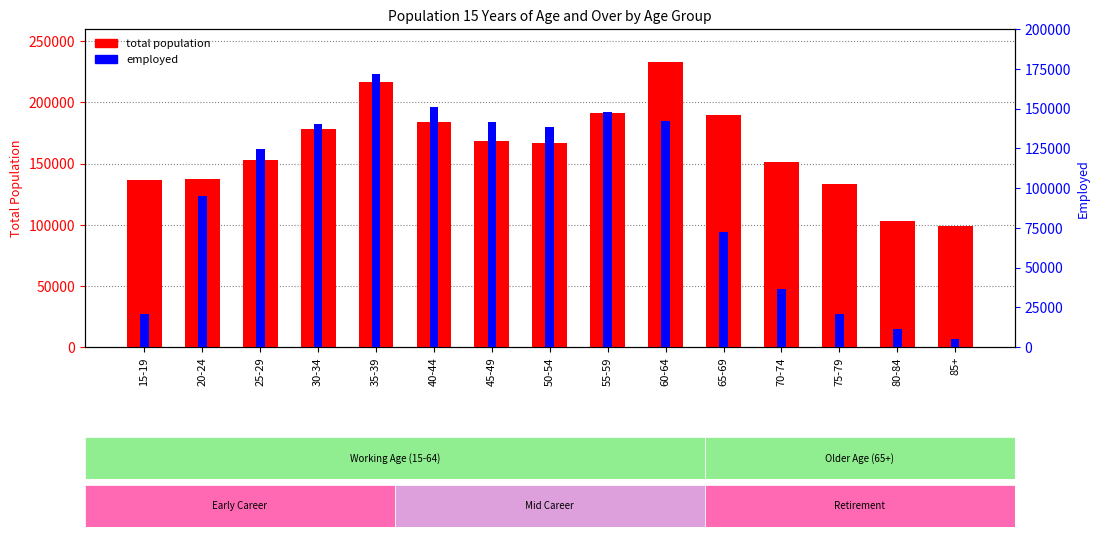

Which category has the lowest value in the total population series?

85+